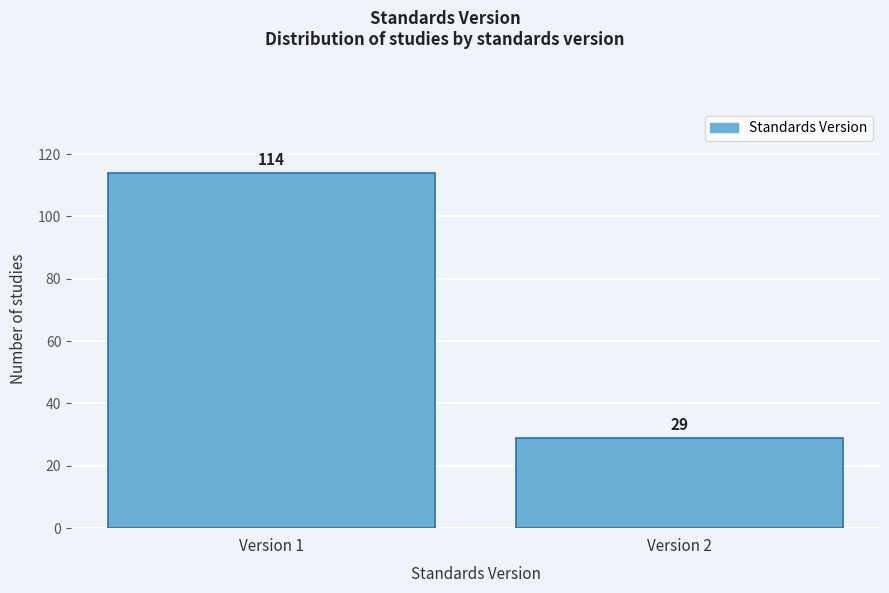

Reading left to right, extract all data points from this chart.

Version 1=114	Version 2=29